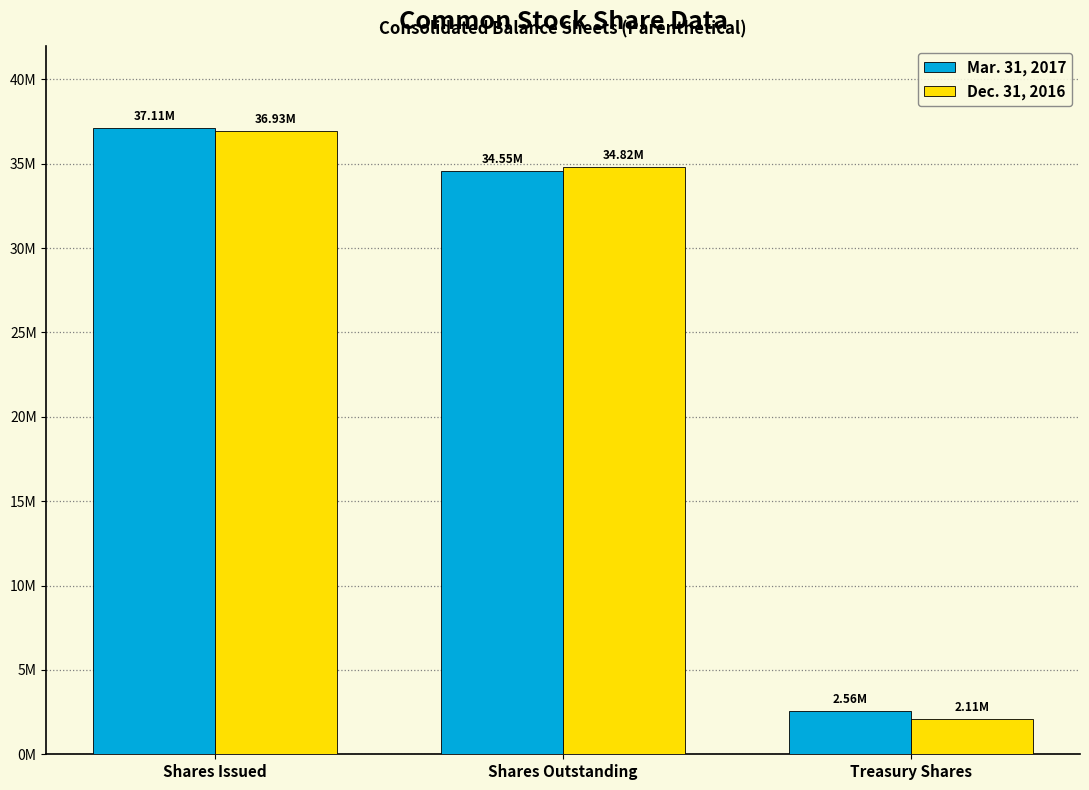

Which category has the lowest value in the Dec. 31, 2016 series?

Treasury Shares